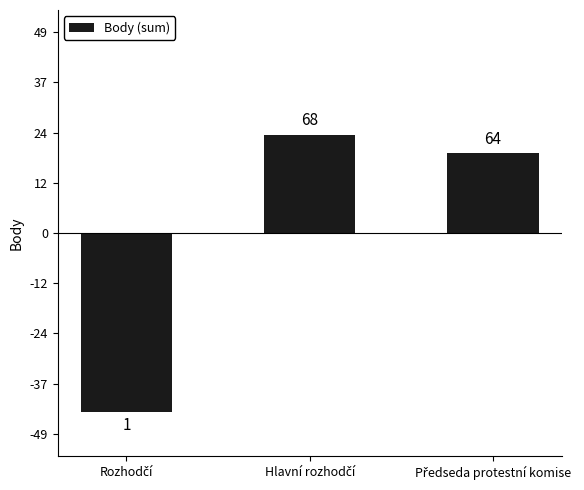

Which label corresponds to the smallest value in the chart?

Rozhodčí